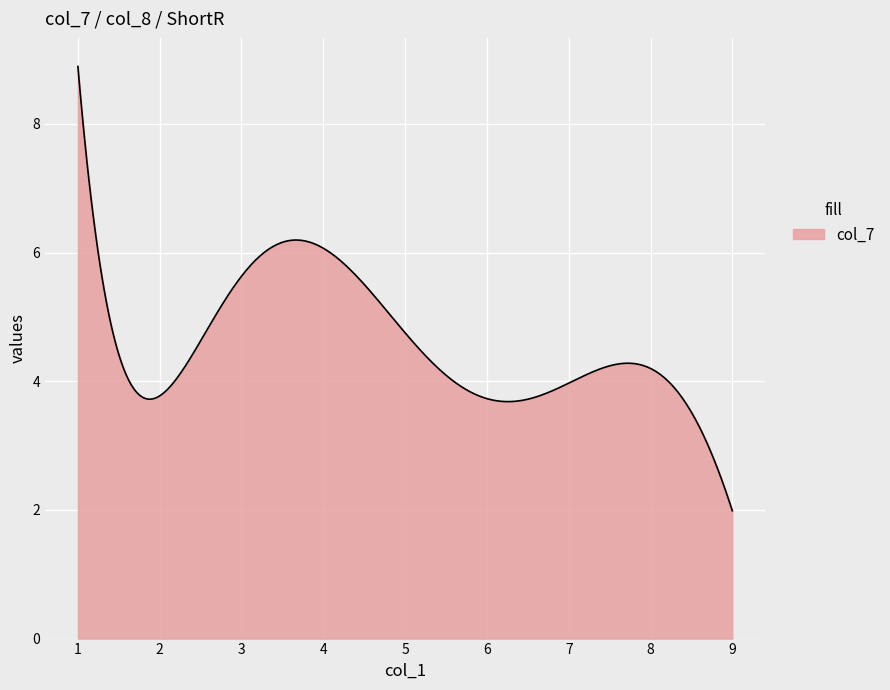

What is the smallest value displayed?

2.0